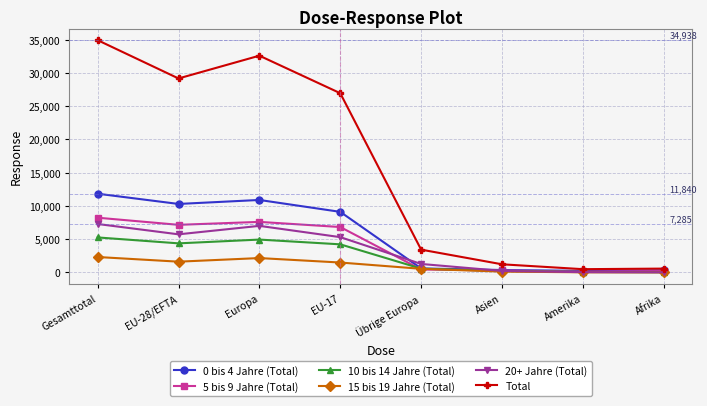

What are all the series names shown in the legend?

0 bis 4 Jahre (Total), 5 bis 9 Jahre (Total), 10 bis 14 Jahre (Total), 15 bis 19 Jahre (Total), 20+ Jahre (Total), Total